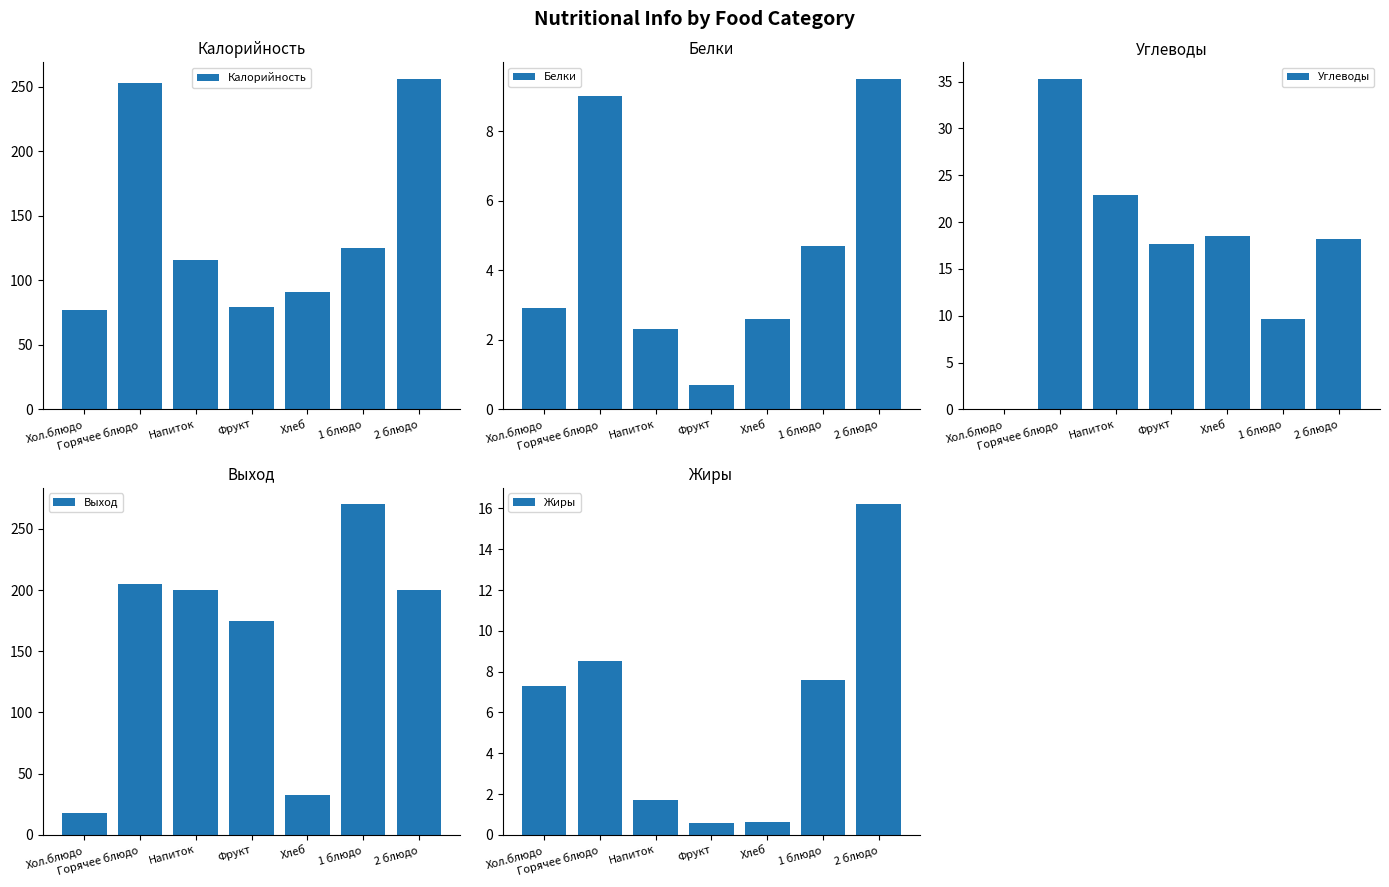

Reading left to right, list all the values displayed in this chart.

Калорийность: 77.0	253.0	116.0	79.5	91.0	125.0	256.0
Белки: 2.9	9.0	2.3	0.7	2.6	4.7	9.5
Углеводы: 0.1	35.3	22.9	17.6	18.6	9.7	18.2
Выход: 17.5	205.0	200.0	175.0	32.5	270.0	200.0
Жиры: 7.3	8.5	1.7	0.6	0.7	7.6	16.2